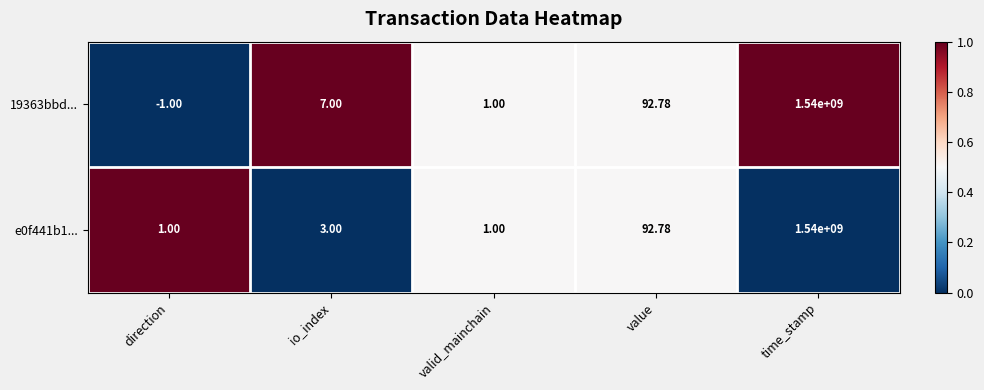

Which category has the highest value in the 19363bbd... series?

time_stamp